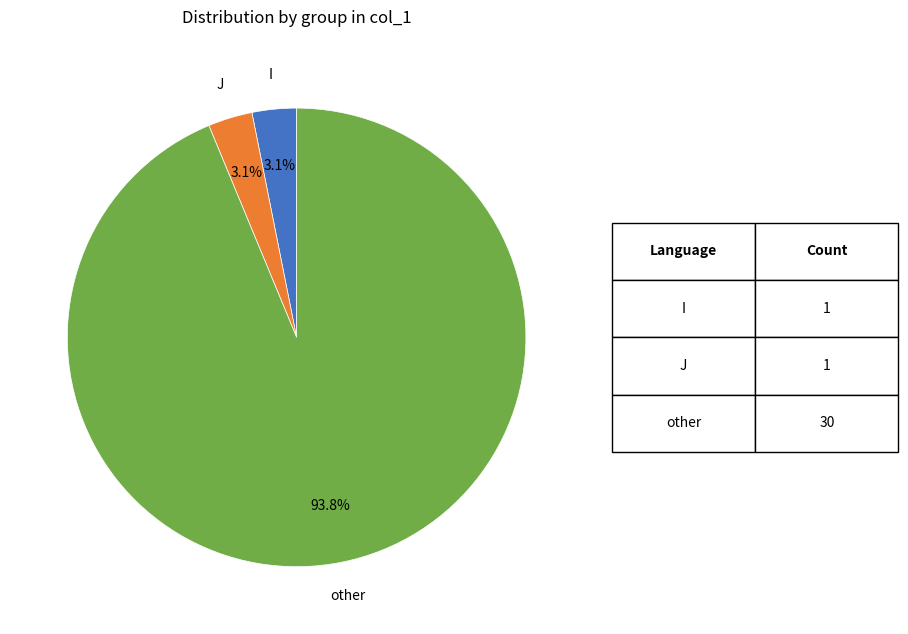

Is there a majority slice in this chart?

Yes